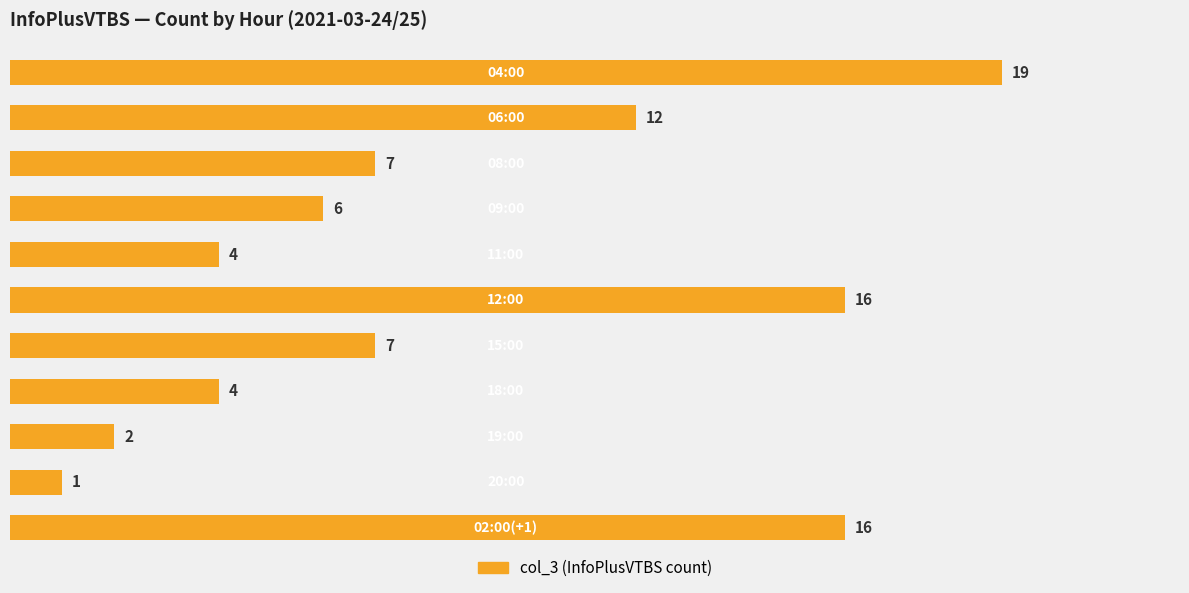

How many data points are less than 7?

5